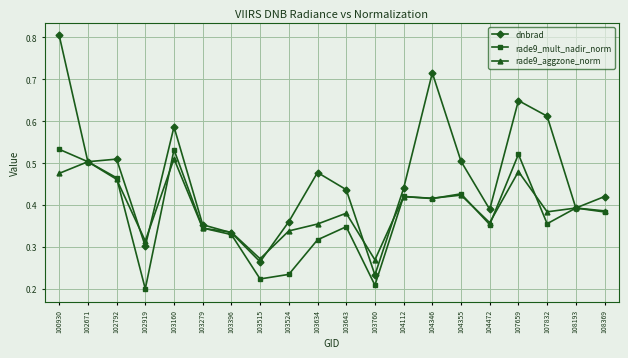

At which label is dnbrad closest to 0?

103760